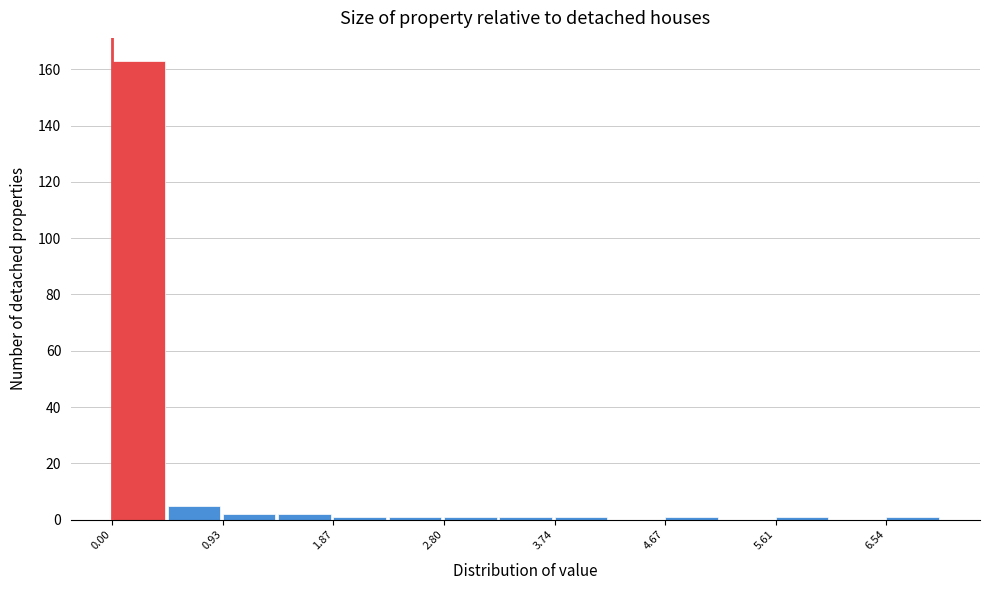

Reading left to right, transcribe this chart: for each bar, give the range it covers on the x-axis and its height. Neither the bar edges nor the heights are printed on the chart, so give them approximately, as read against the axes.

0.0 to 0.5: 164
0.5 to 0.9: 6
0.9 to 1.4: 2
1.4 to 1.9: 2
1.9 to 2.3: under 2
2.3 to 2.8: under 2
2.8 to 3.3: under 2
3.3 to 3.7: under 2
3.7 to 4.2: under 2
4.2 to 4.7: 0
4.7 to 5.1: under 2
5.1 to 5.6: 0
5.6 to 6.1: under 2
6.1 to 6.5: 0
6.5 to 7.0: under 2